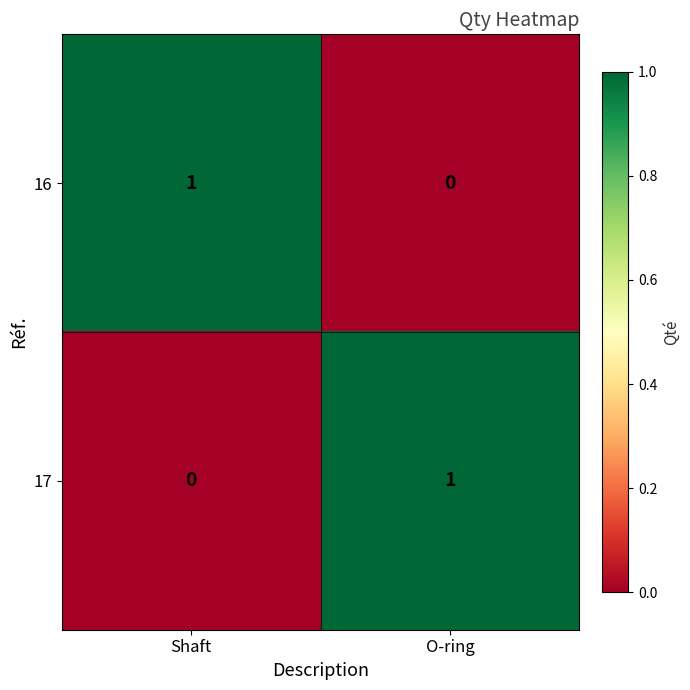

Reading right to left, list all the values displayed in this chart.

16: O-ring=0	Shaft=1
17: O-ring=1	Shaft=0